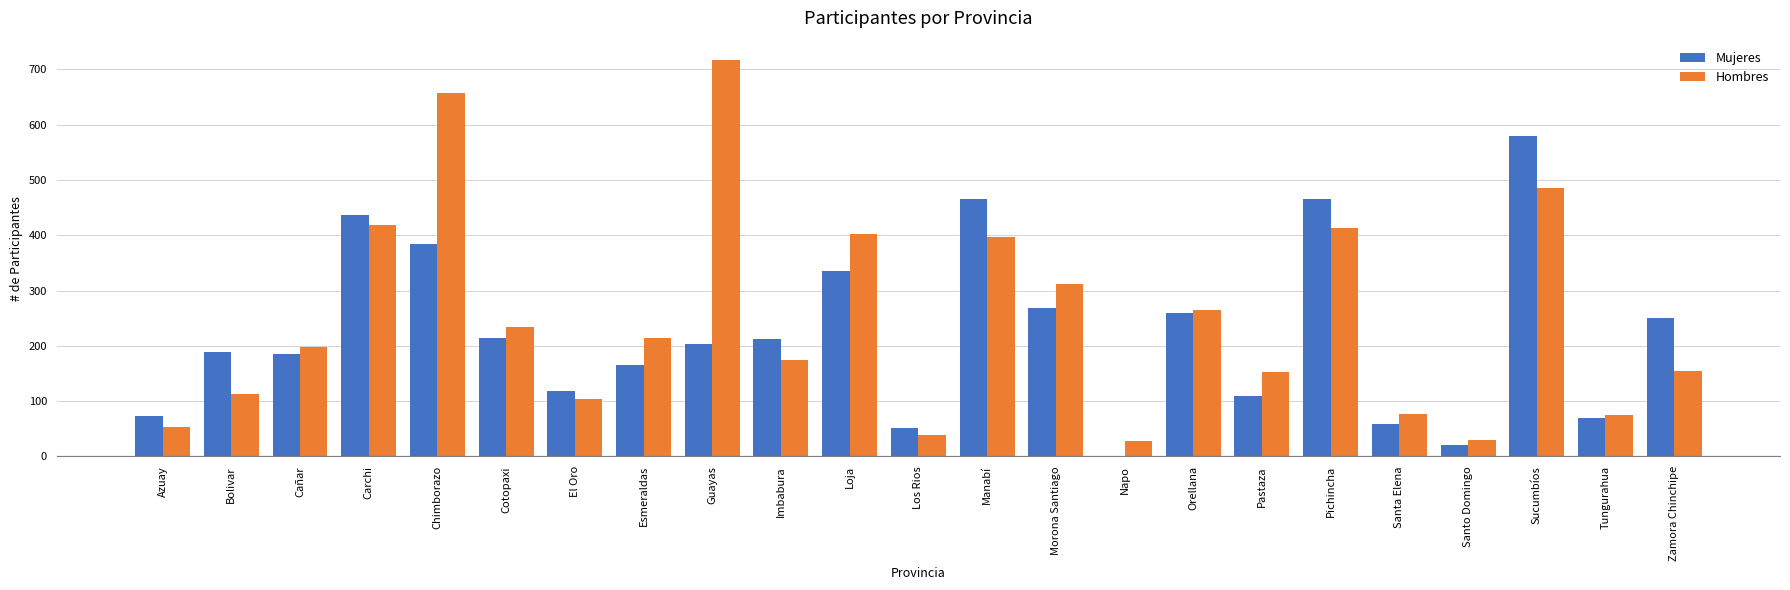

What is the sum of all Hombres values?

5714